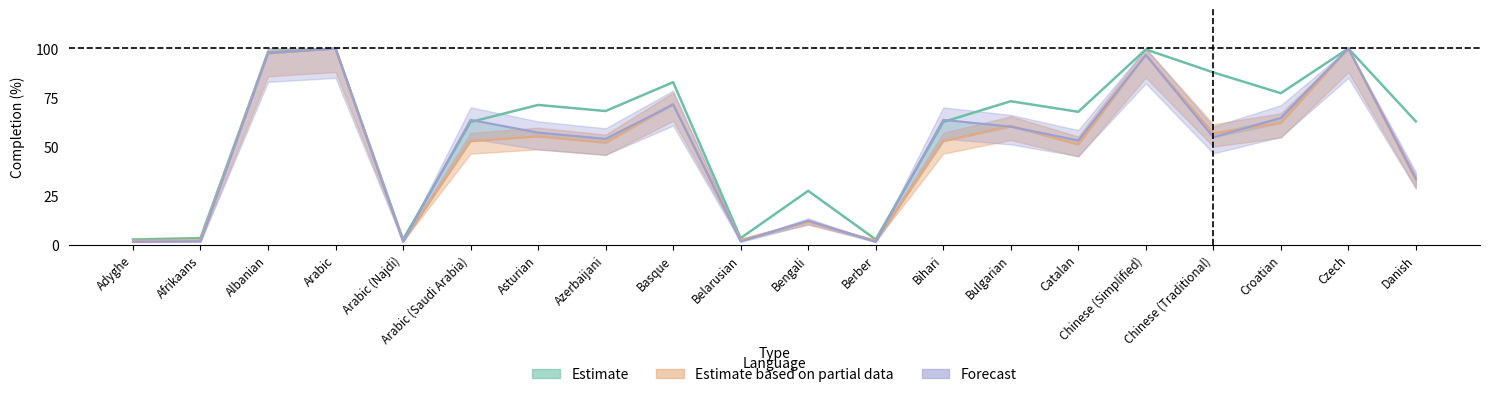

Does the chart have visible grid lines?

No